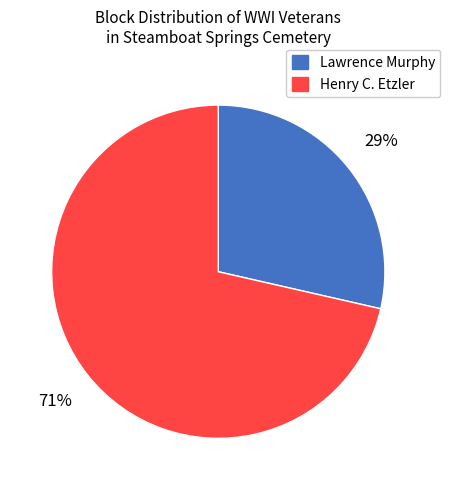

Do Lawrence Murphy and Henry C. Etzler together represent more than half of the pie?

Yes